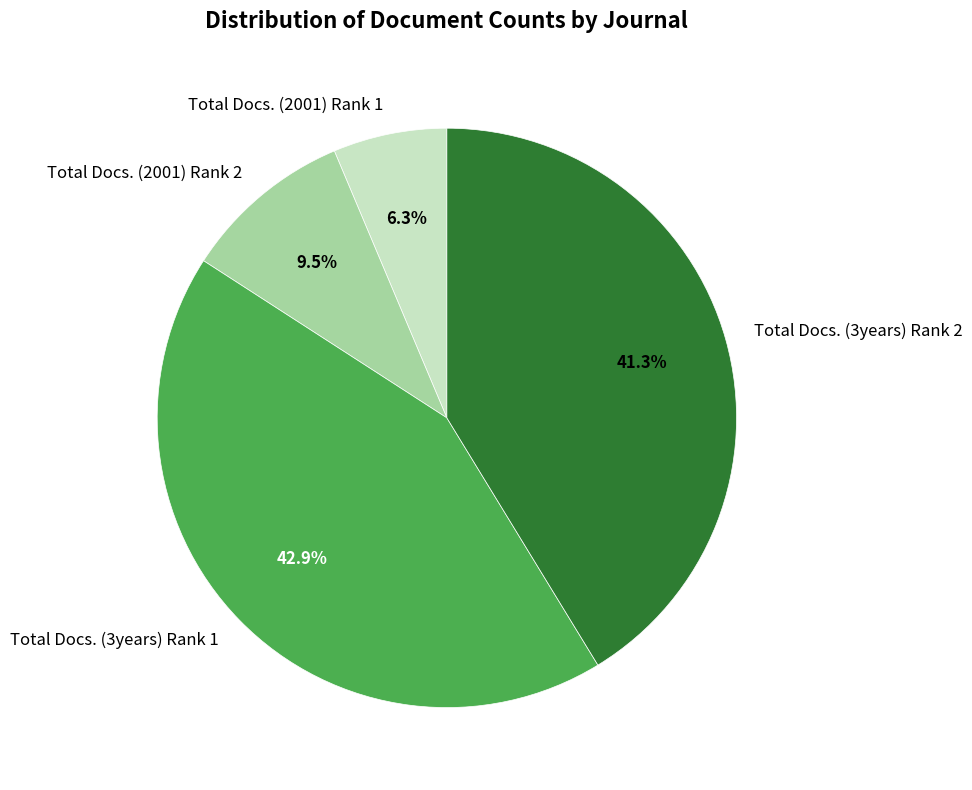

Between Total Docs. (3years) Rank 2 and Total Docs. (2001) Rank 2, which is larger?

Total Docs. (3years) Rank 2